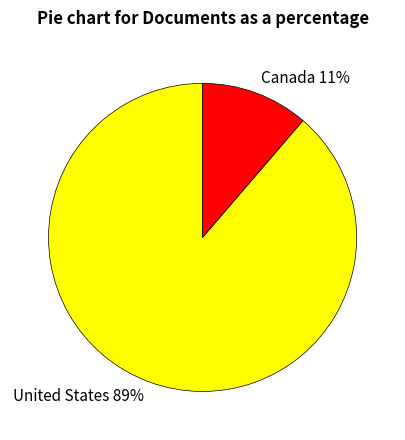

What percentage is the Canada slice, to the nearest percent?

11%